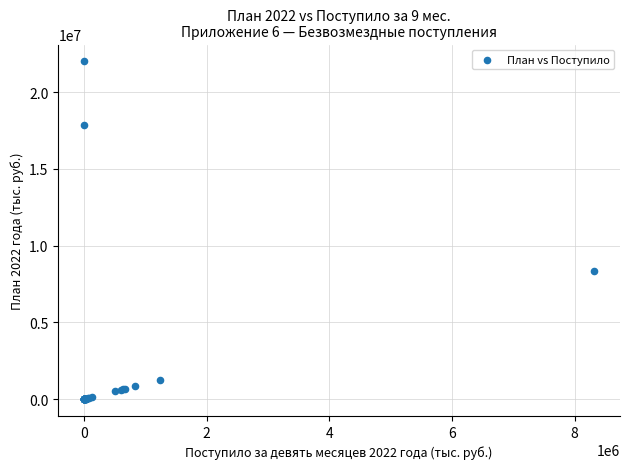

What Y value in the scatter plot is closest to 10997389?

8323013.6